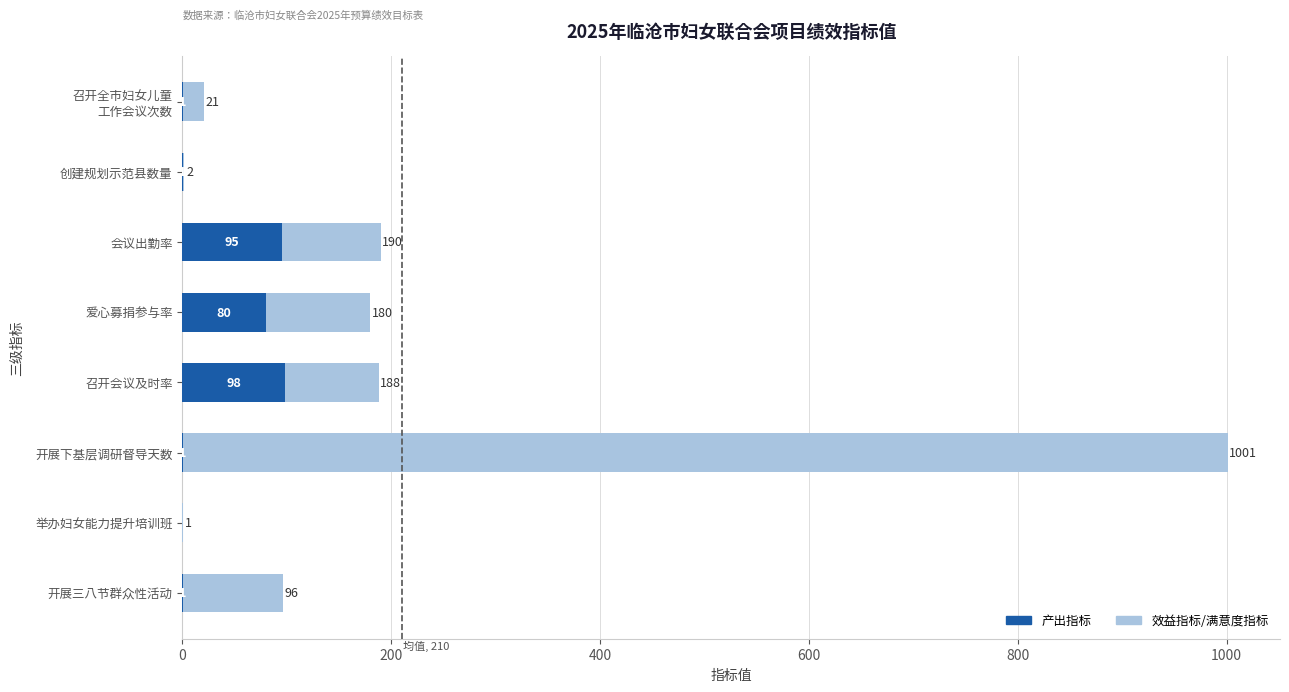

What is the total value across all series at 会议出勤率?

190